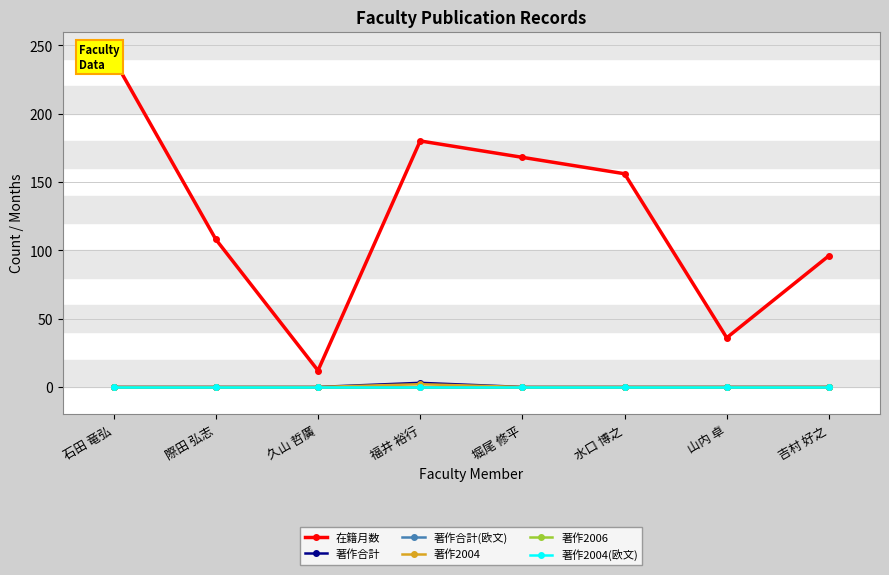

How many data points does each series have?

8